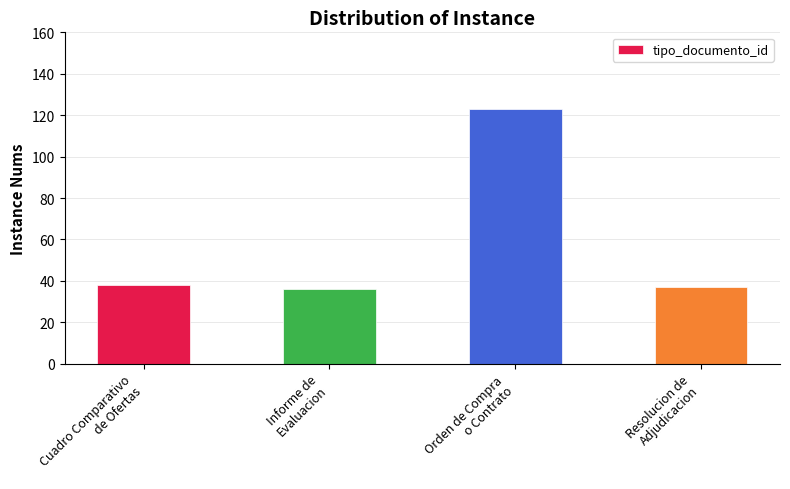

What is the ratio of the value at Resolucion de
Adjudicacion to the value at Cuadro Comparativo
de Ofertas?

1.0